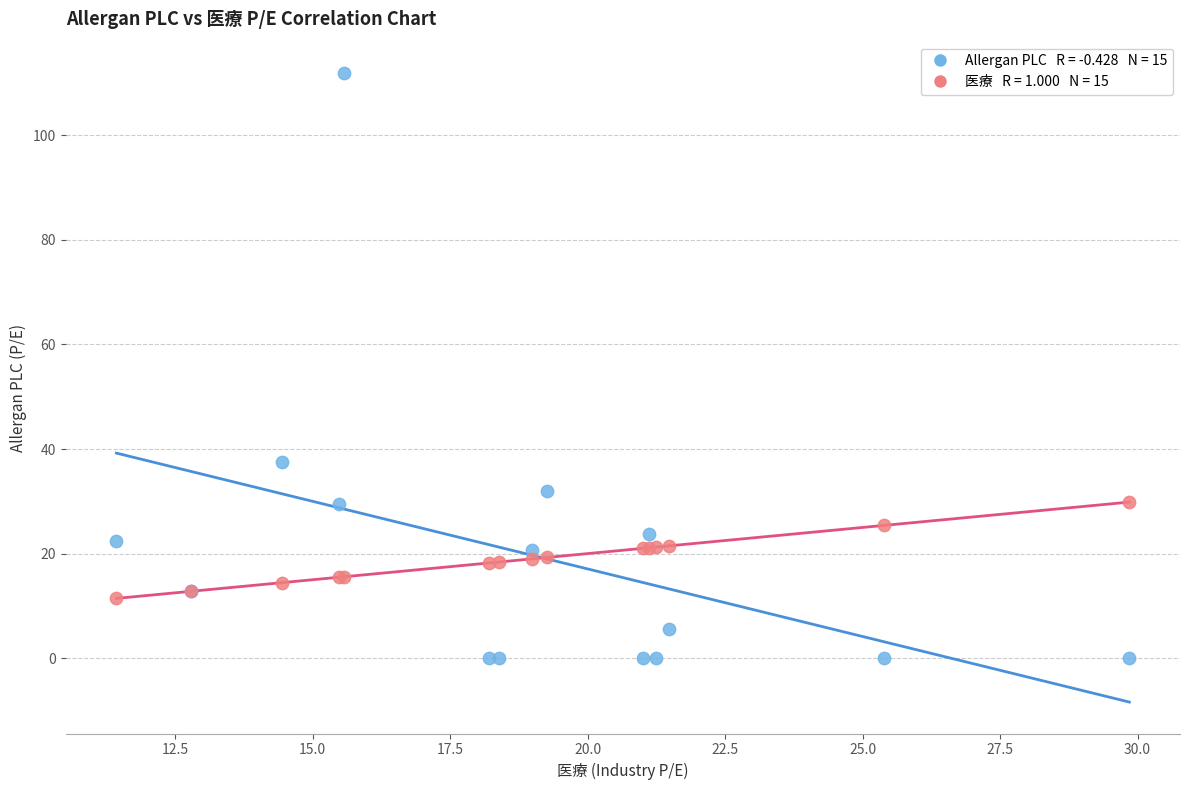

Across all series, what Y value is closest to 55?

37.5